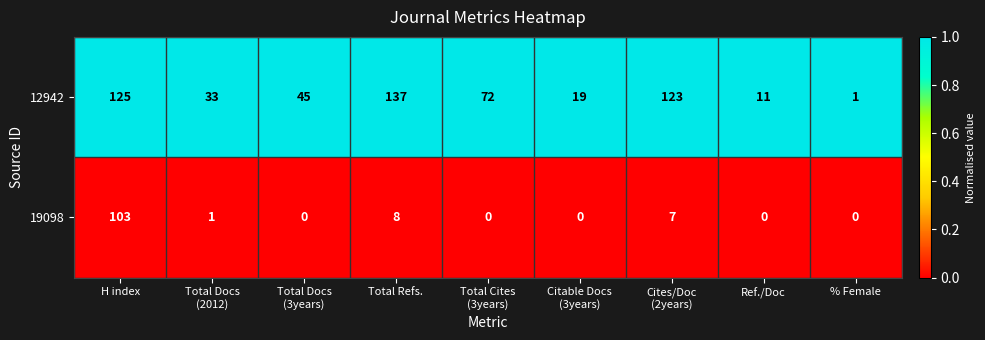

What is the total value across all series at Total Refs.?

145